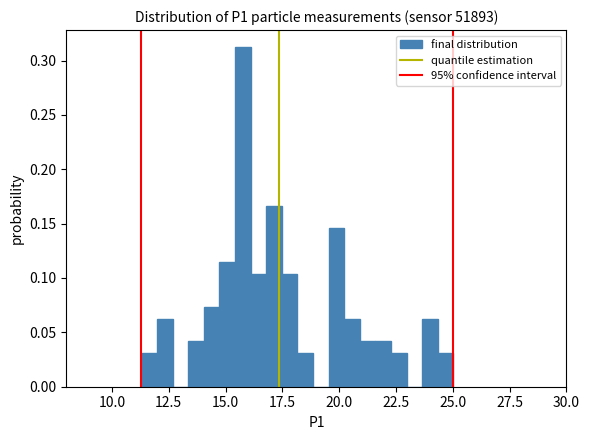

Around what value on the x-axis is the tallest bar? Give the approximate position of its centre, as read against the axis.

16.0